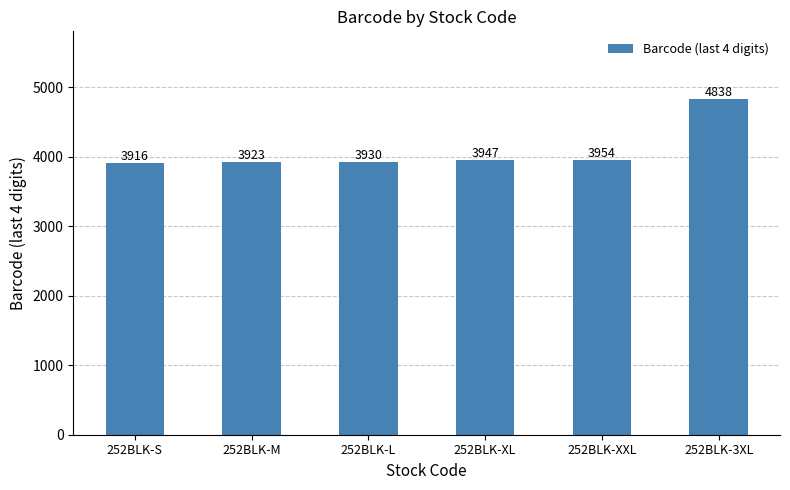

What is the label of the 4th bar from the left?

252BLK-XL